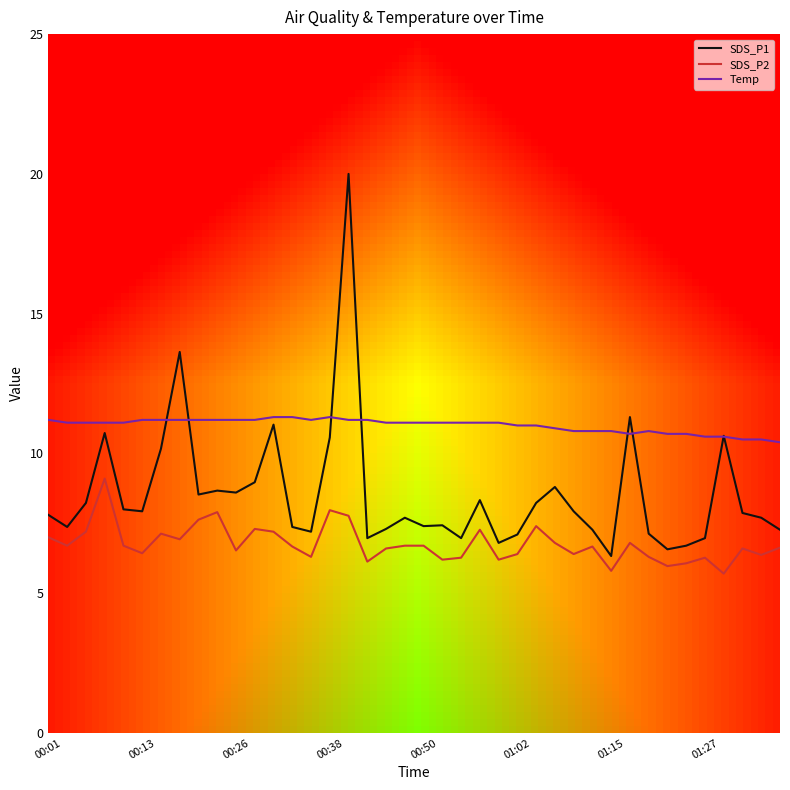

Rank the series by their average value, from highest to lowest.

Temp, SDS_P1, SDS_P2